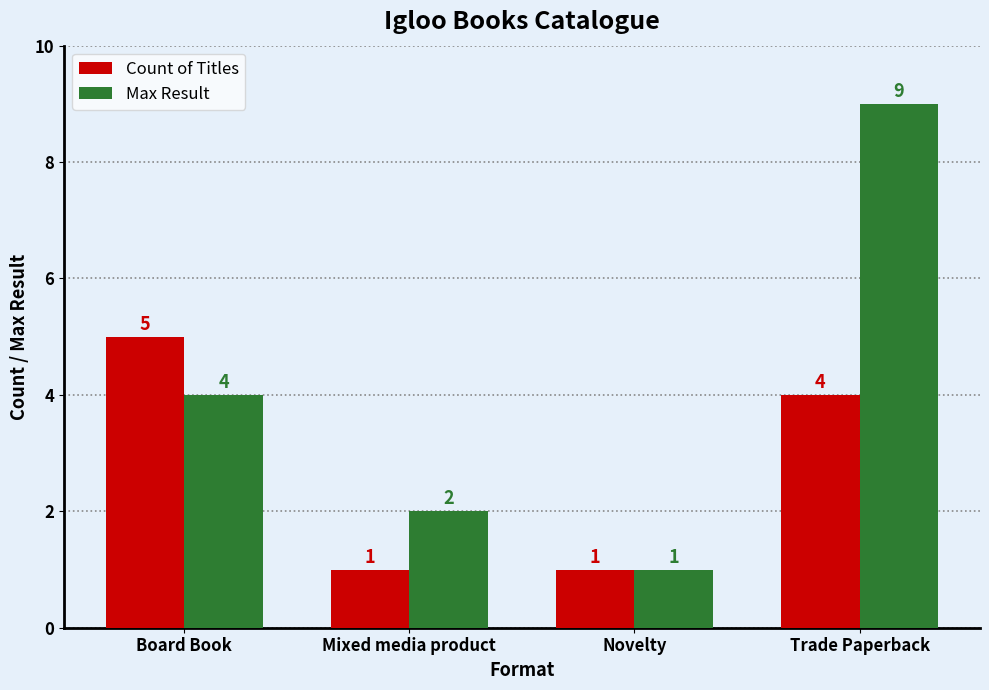

What are all the series names shown in the legend?

Count of Titles, Max Result